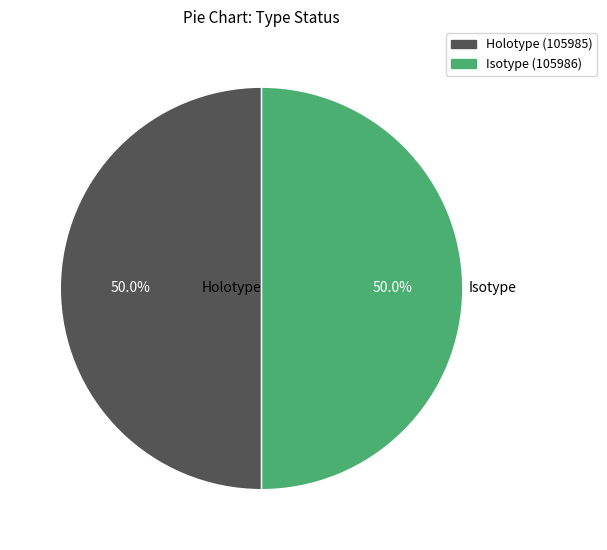

Count the number of slices in the pie.

2